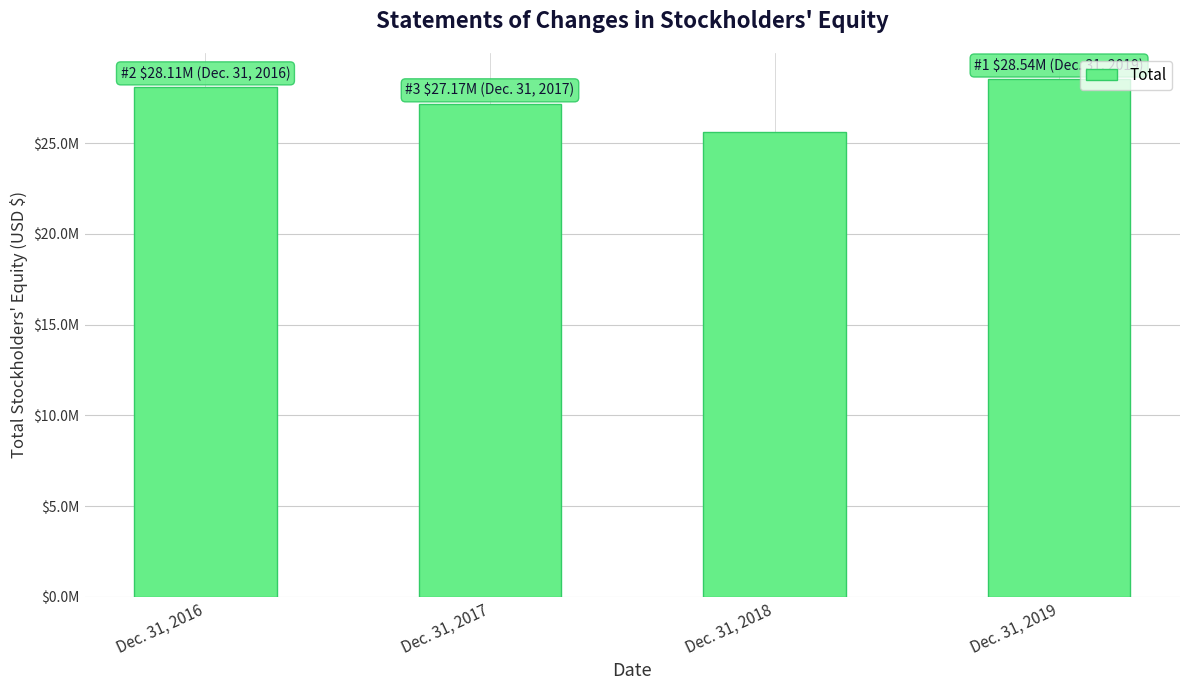

Does the chart contain any negative values?

No